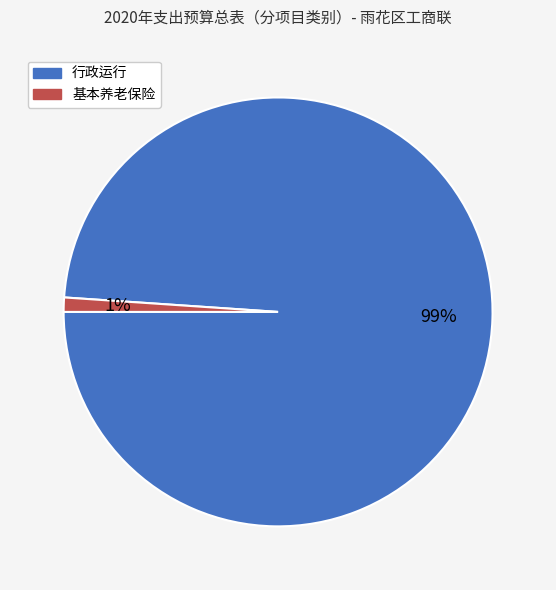

Does any single category account for the majority?

Yes